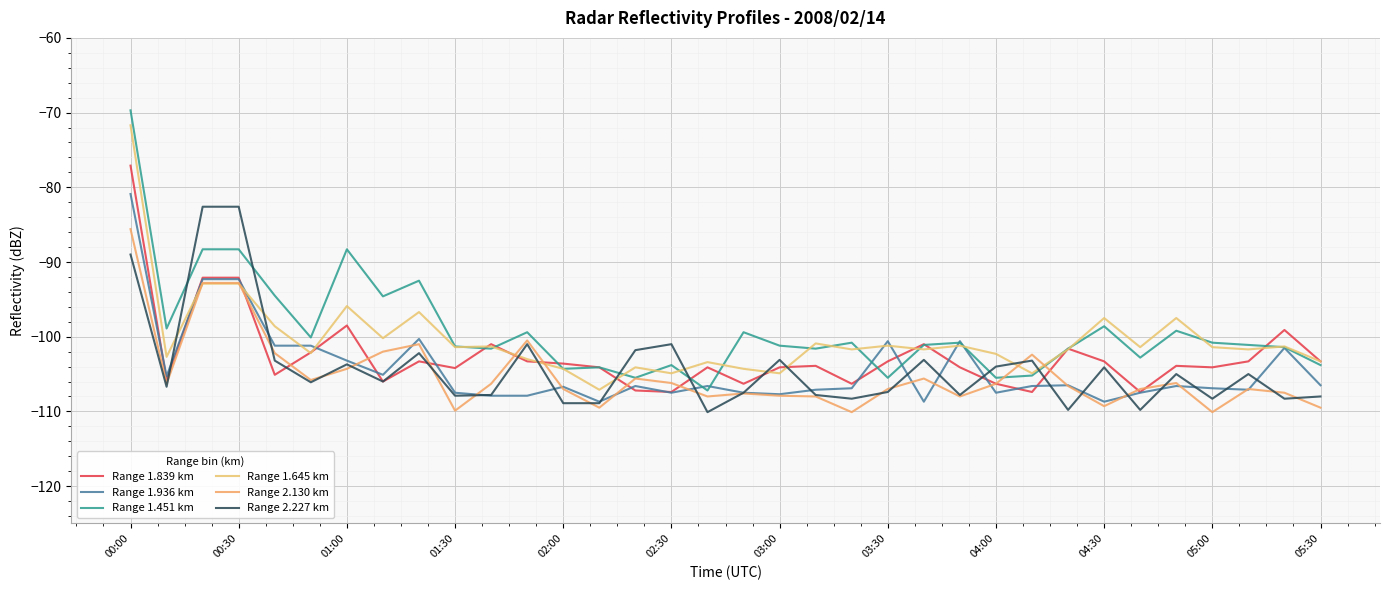

Which series ends up on top after the final intersection of Range 1.645 km and Range 1.936 km?

Range 1.645 km